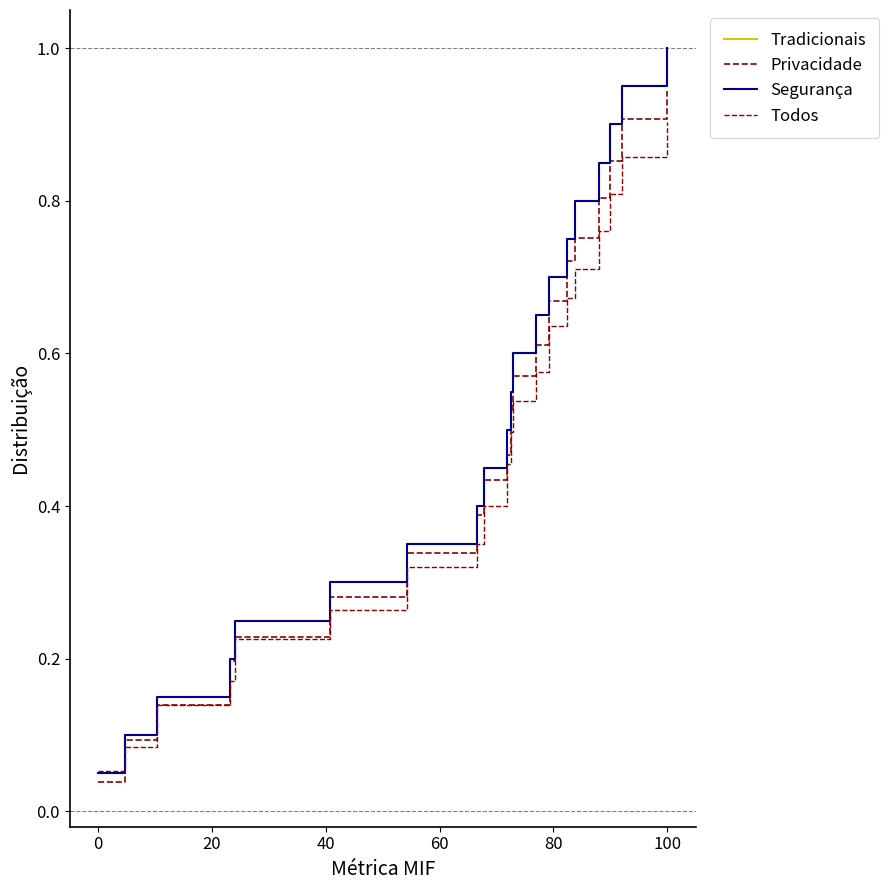

At how many categories does at least one series exceed 0?

20